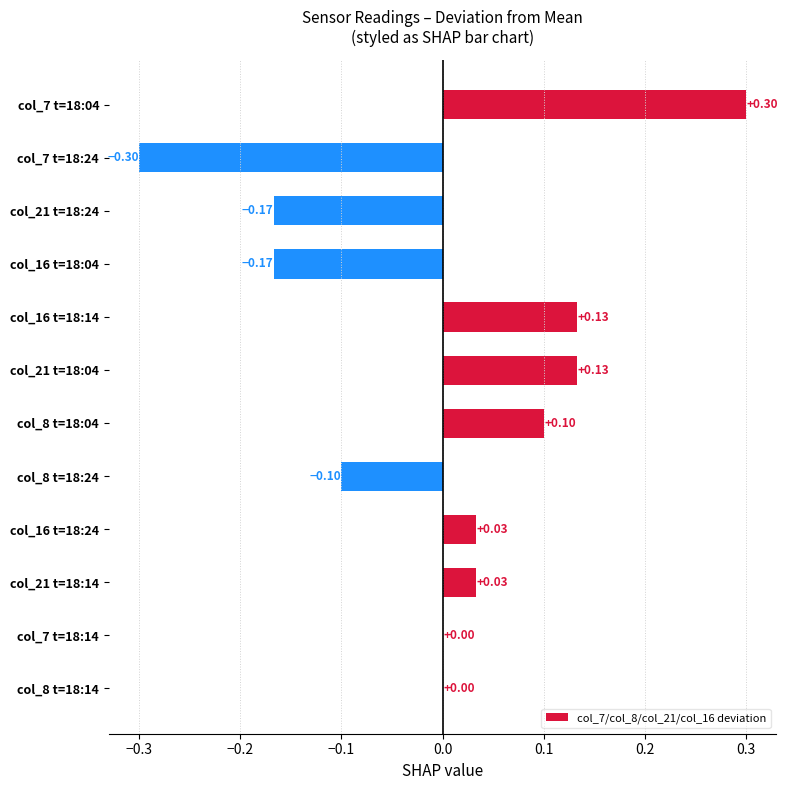

Which has a higher value, col_21 t=18:14 or col_21 t=18:24?

col_21 t=18:14